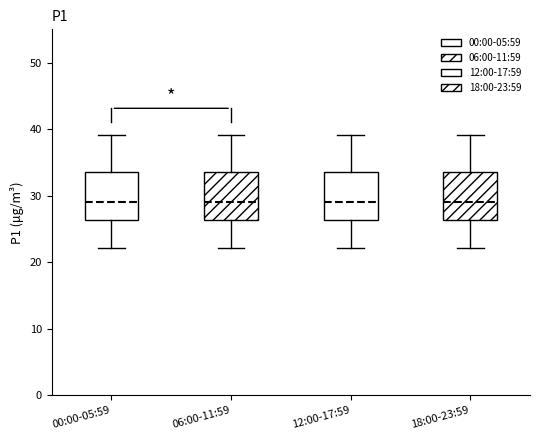

Reading left to right, transcribe this box plot: for each box, give where its median line is, the range the box spans, and where its two whiskers end, as read against the y-axis. The values are not printed on the chart, so give them approximately, as read against the axis.

00:00-05:59: median 29, box 26 to 33, whiskers 22 to 39
06:00-11:59: median 29, box 26 to 33, whiskers 22 to 39
12:00-17:59: median 29, box 26 to 33, whiskers 22 to 39
18:00-23:59: median 29, box 26 to 33, whiskers 22 to 39